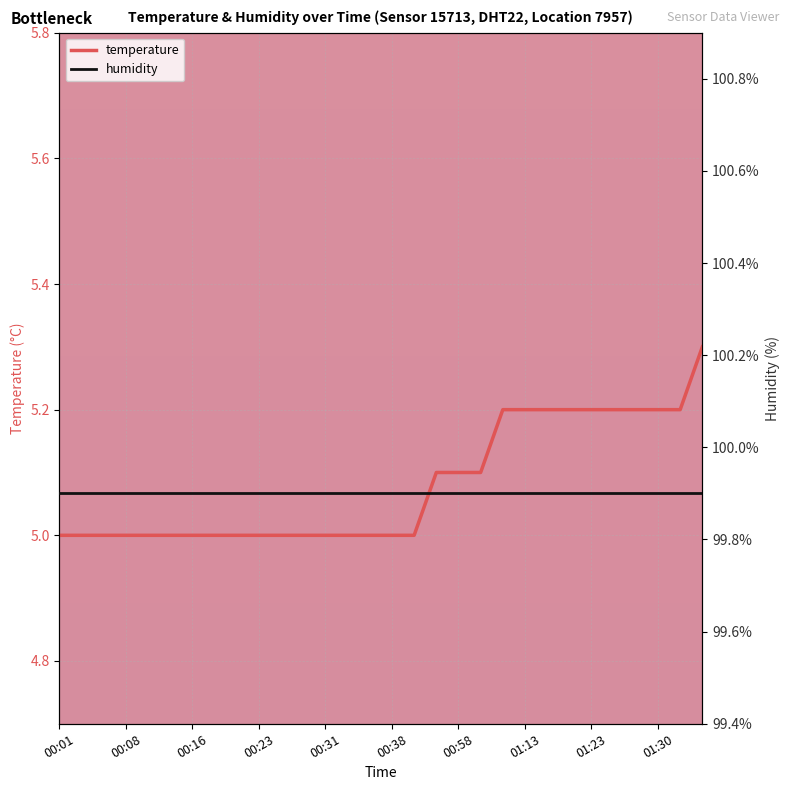

At which category does the chart reach its minimum across all series?

00:01